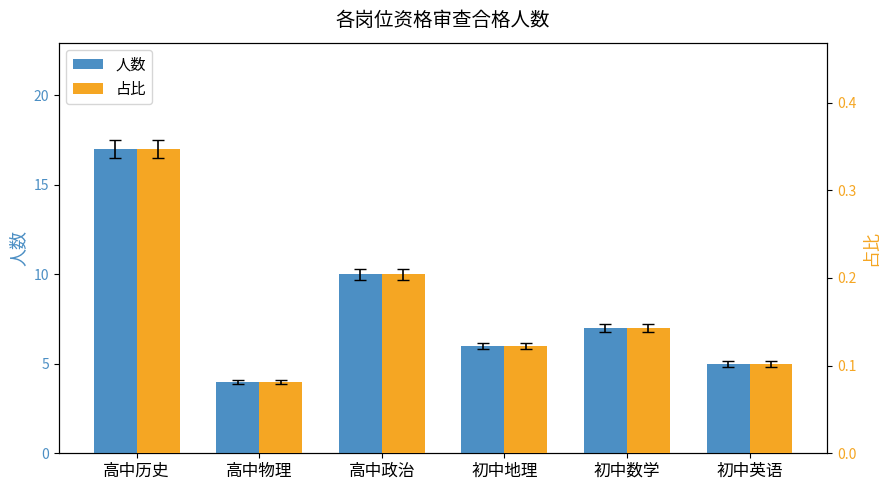

Where does the 人数 series first go above 7?

高中历史